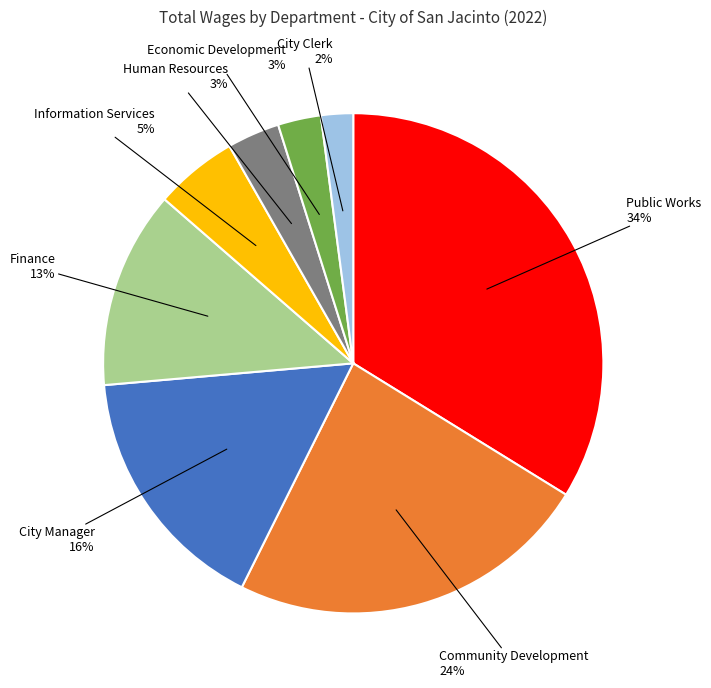

Count the number of slices in the pie.

8